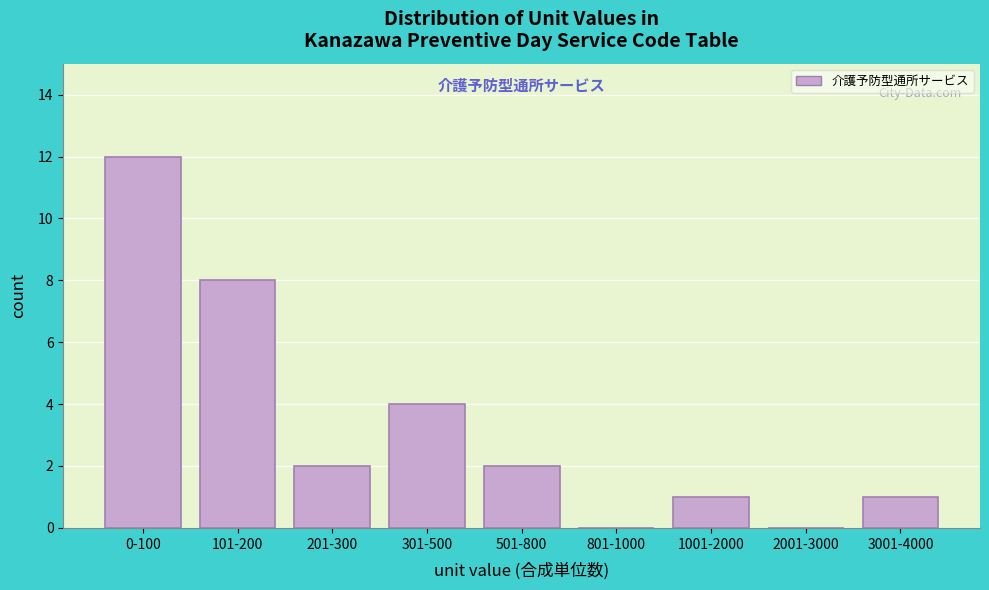

Reading left to right, what are all the values shown in this chart?

0-100=12	101-200=8	201-300=2	301-500=4	501-800=2	801-1000=0	1001-2000=1	2001-3000=0	3001-4000=1